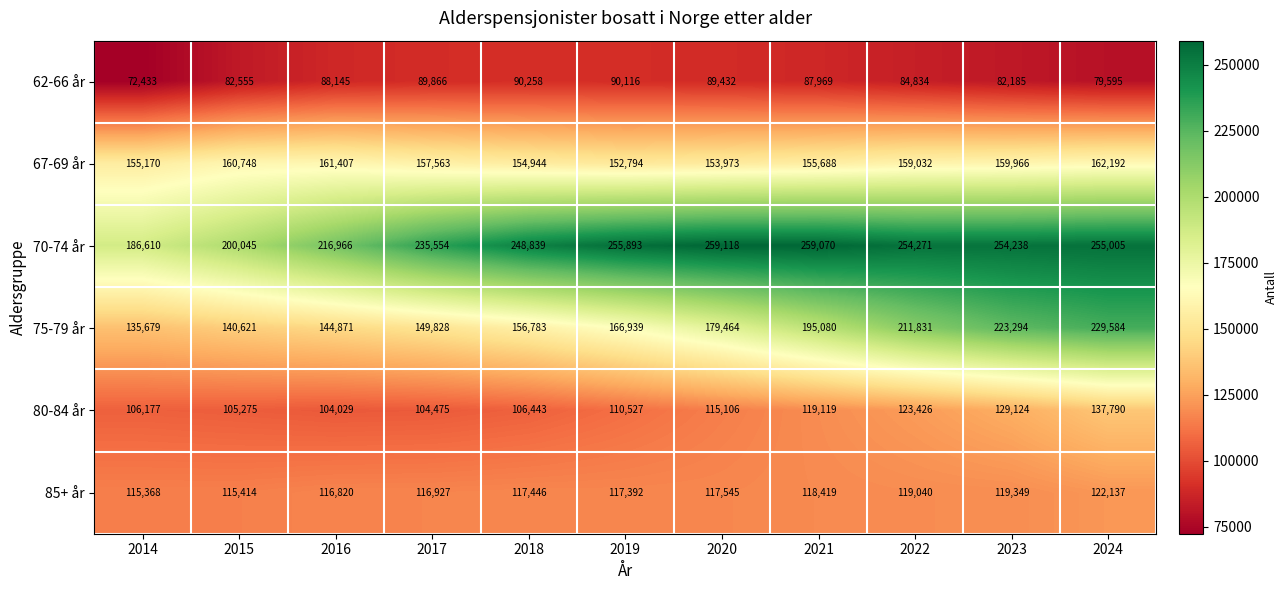

What is the difference between the second highest and minimum values in the 62-66 år series?

17683